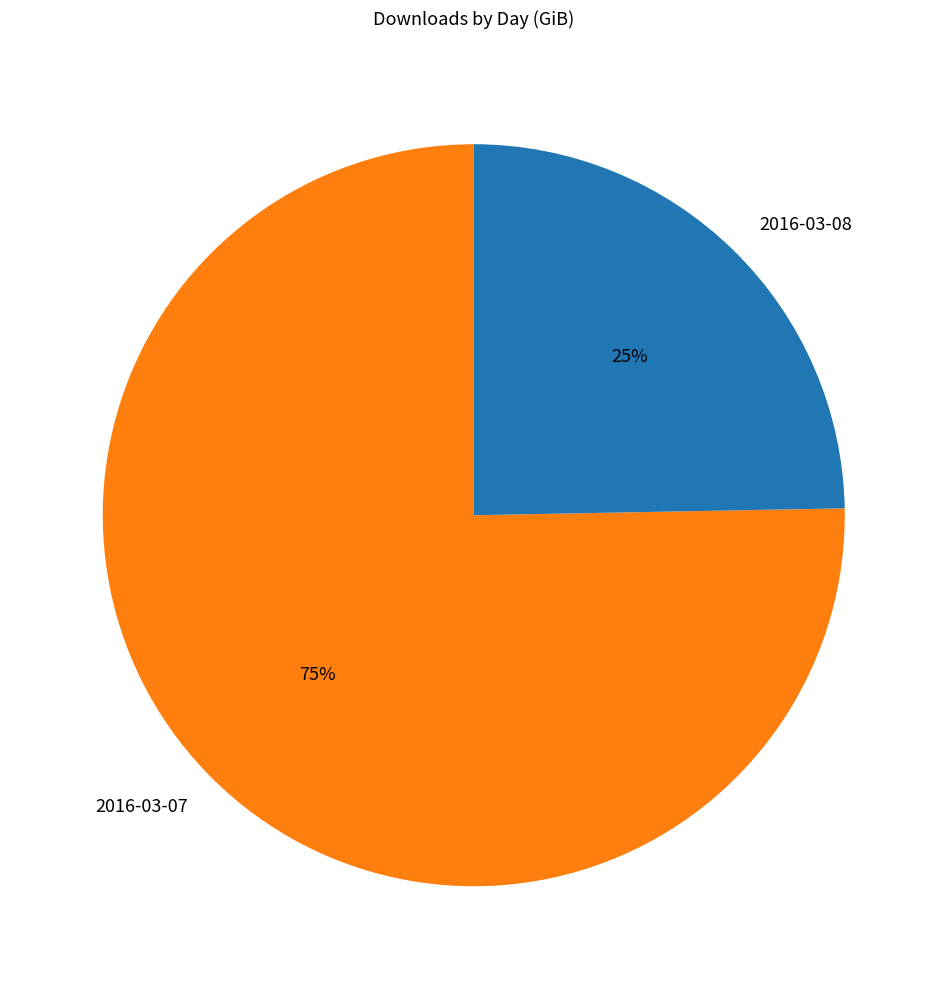

Which slice is the largest?

2016-03-07